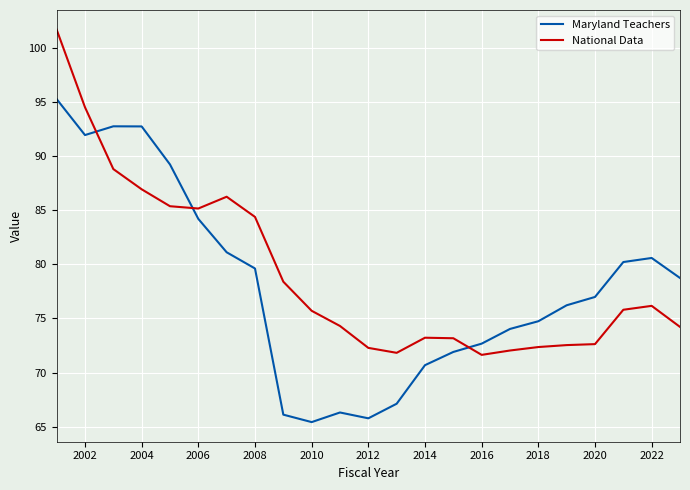

Rank the series by their maximum value, from lowest to highest.

Maryland Teachers, National Data